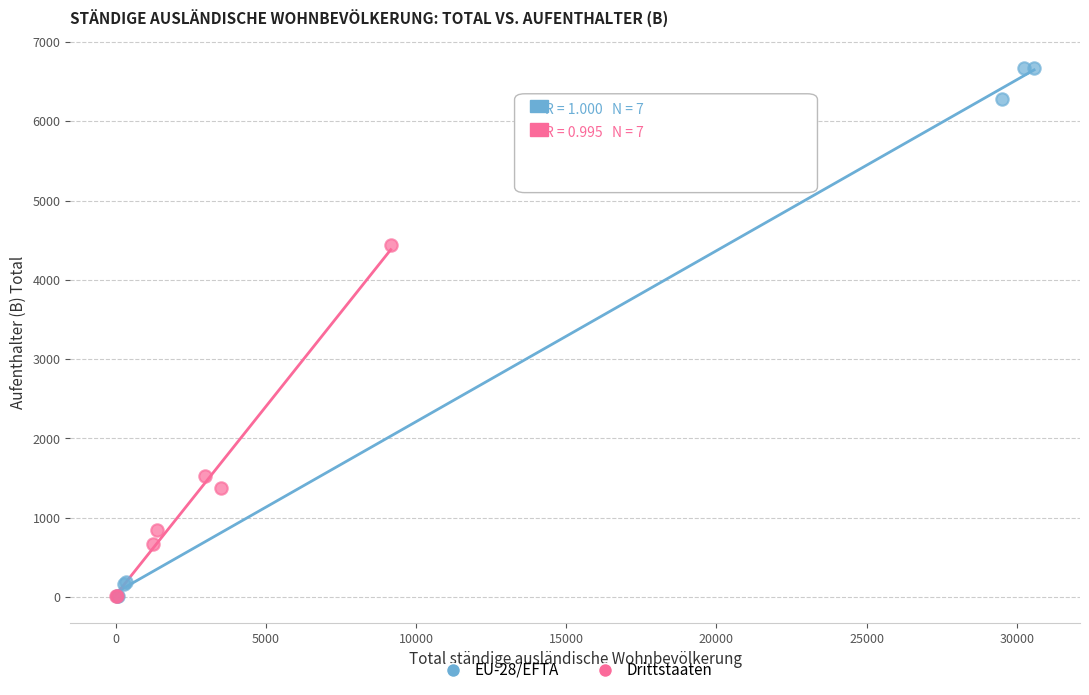

Which series reaches the maximum Y coordinate?

EU-28/EFTA